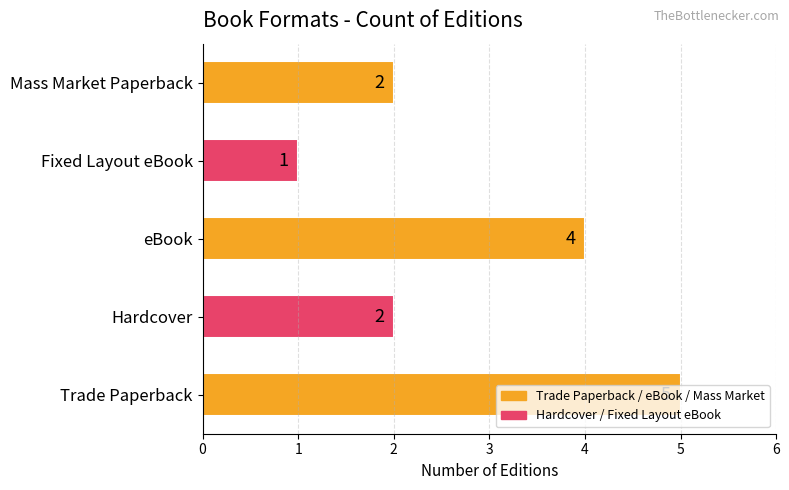

What is the ratio of the value at eBook to the value at Trade Paperback?

0.8